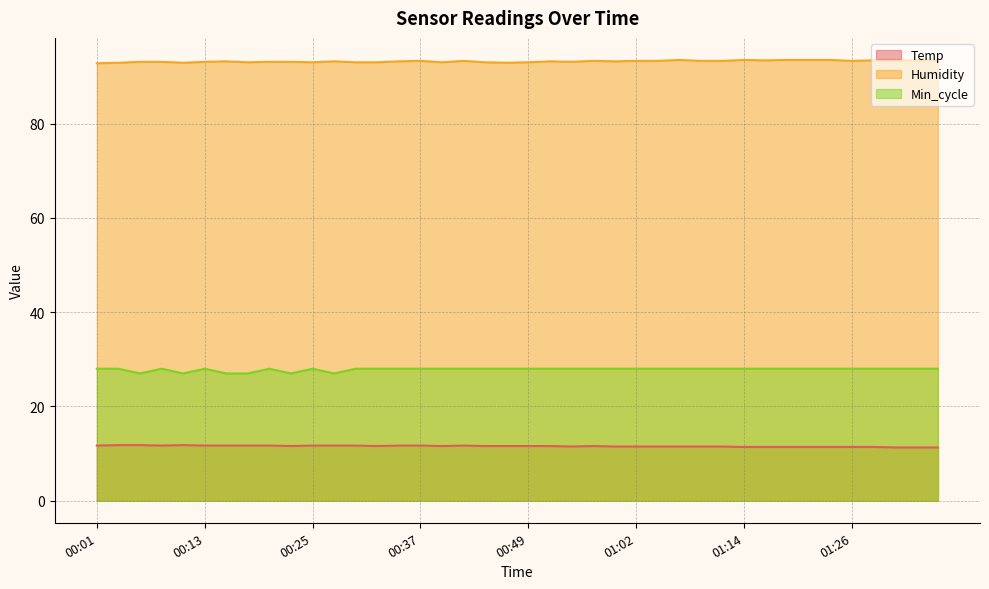

At which category does Humidity reach its first local peak?

00:15